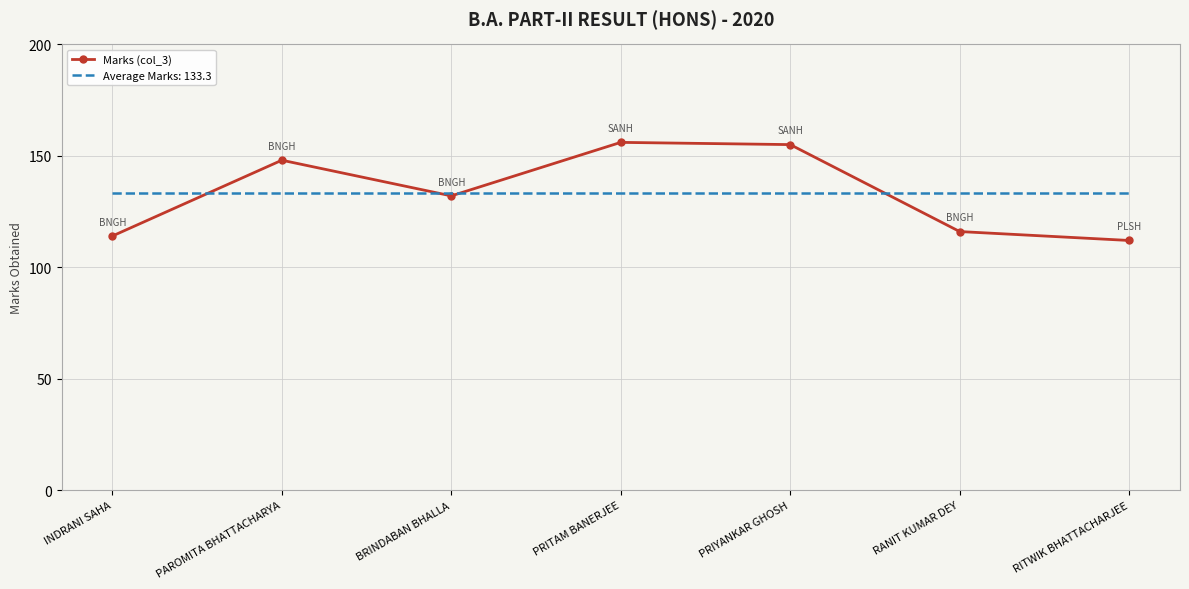

The value of Marks (col_3) at RANIT KUMAR DEY is 160.5. True or false?

False